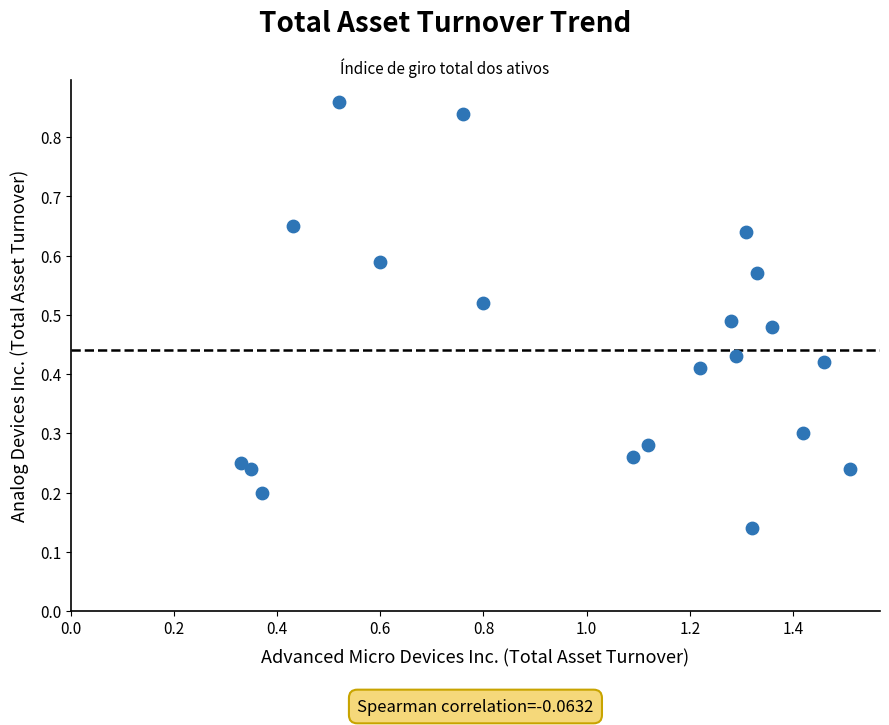

What is the range of X values (max minus min)?

1.2